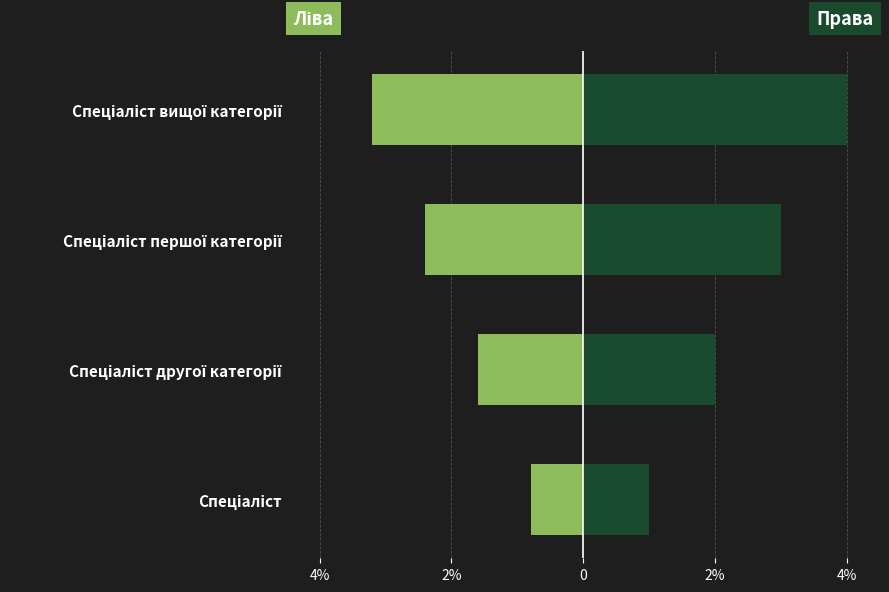

True or false: Ідентифікатор (права) has a value of 2.6 at Спеціаліст другої категорії.

False